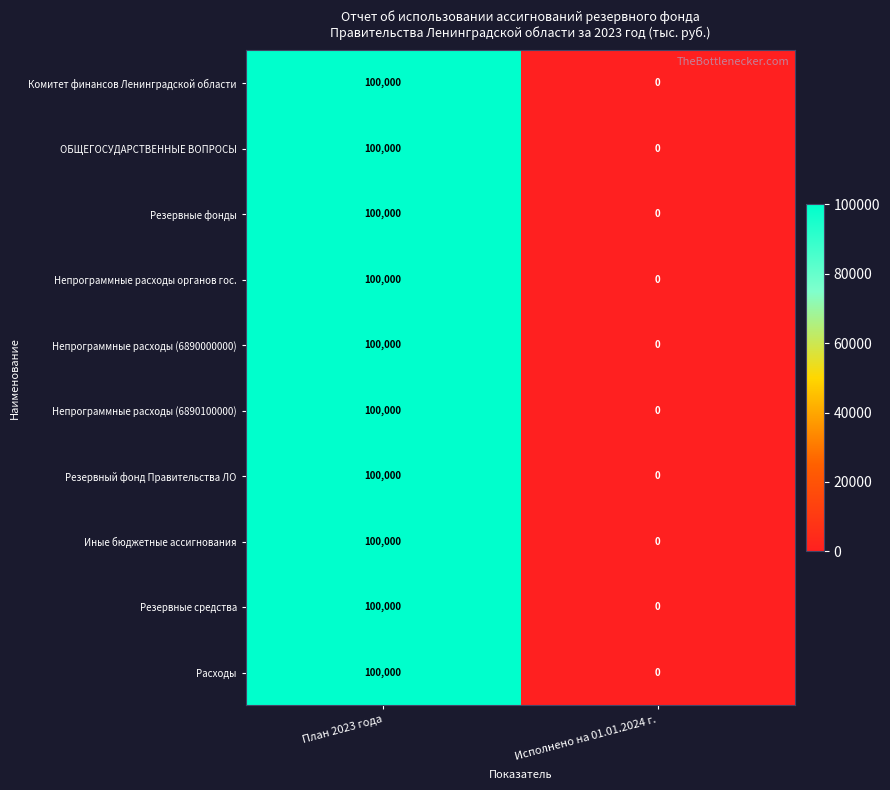

What is the sum of all ОБЩЕГОСУДАРСТВЕННЫЕ ВОПРОСЫ values?

100000